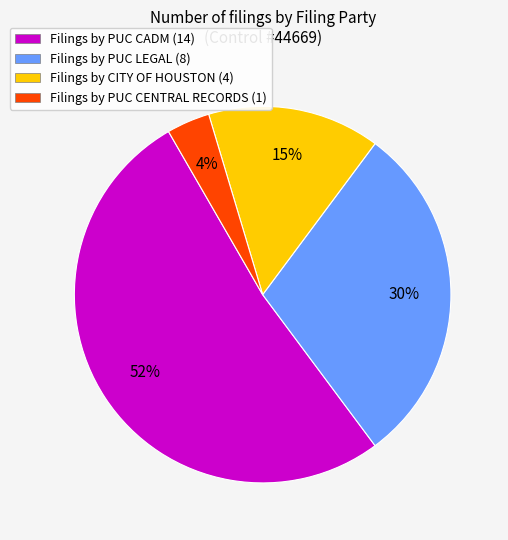

Rank the categories by value from highest to lowest.

Filings by PUC CADM (14), Filings by PUC LEGAL (8), Filings by CITY OF HOUSTON (4), Filings by PUC CENTRAL RECORDS (1)